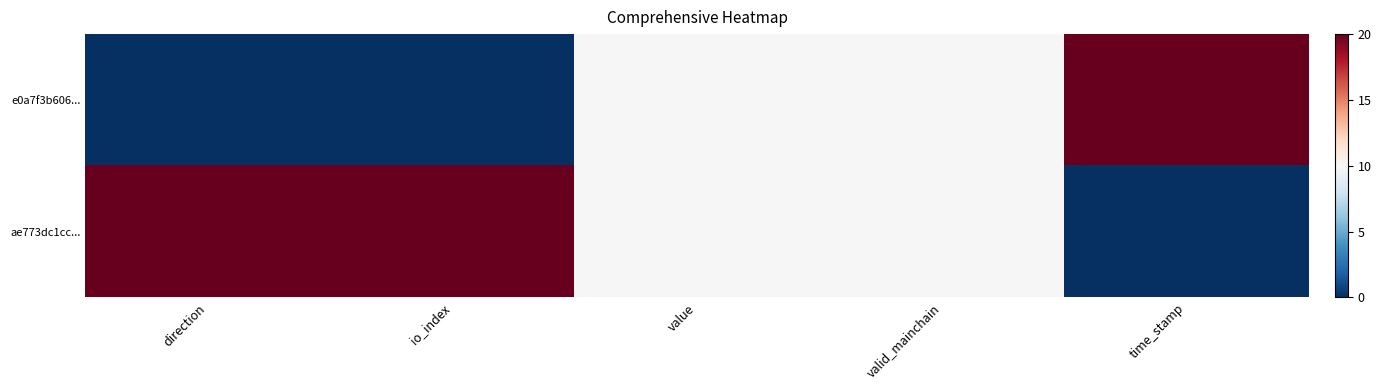

Which has a higher value, io_index or valid_mainchain?

valid_mainchain